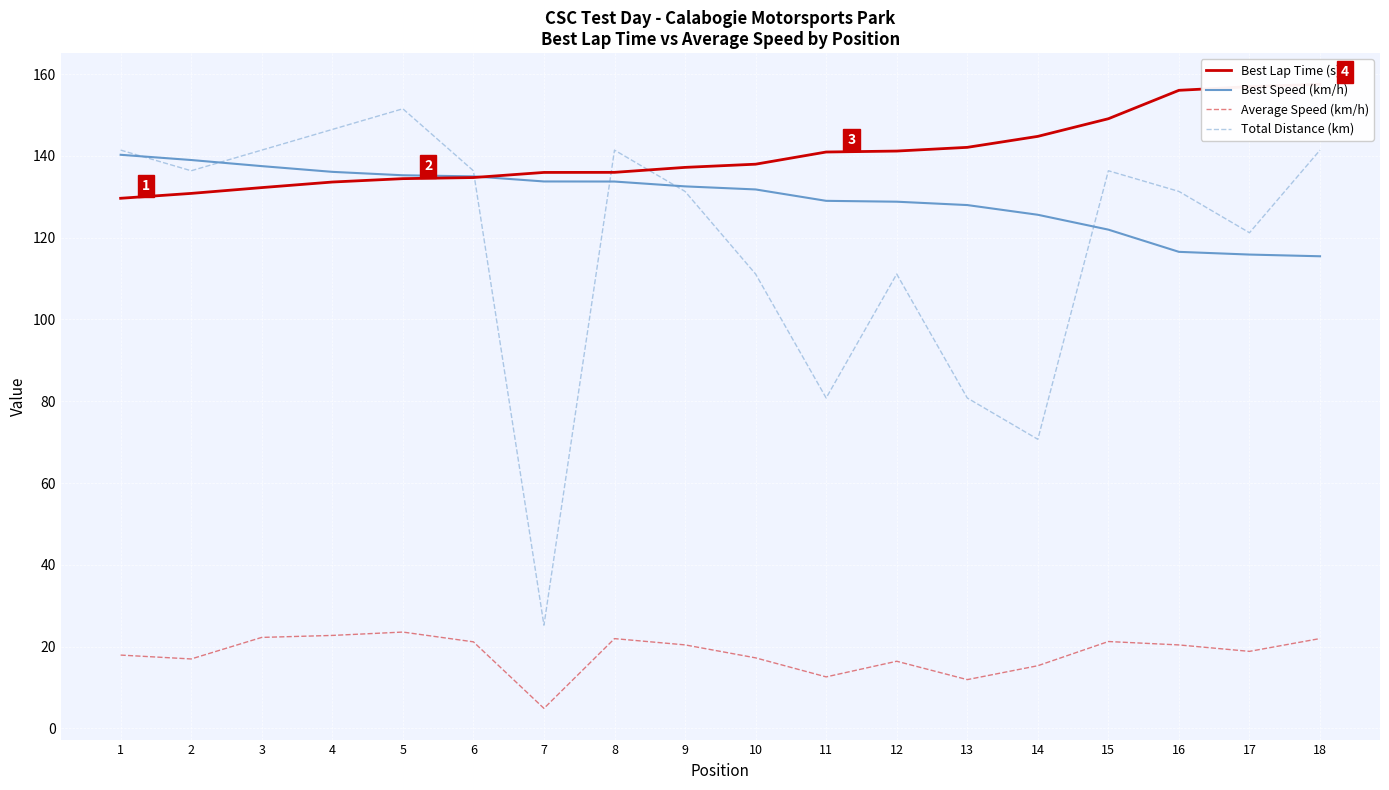

List the labels in order of Average Speed (km/h) value, smallest first.

7, 13, 11, 14, 12, 2, 10, 1, 17, 16, 9, 6, 15, 8, 18, 3, 4, 5